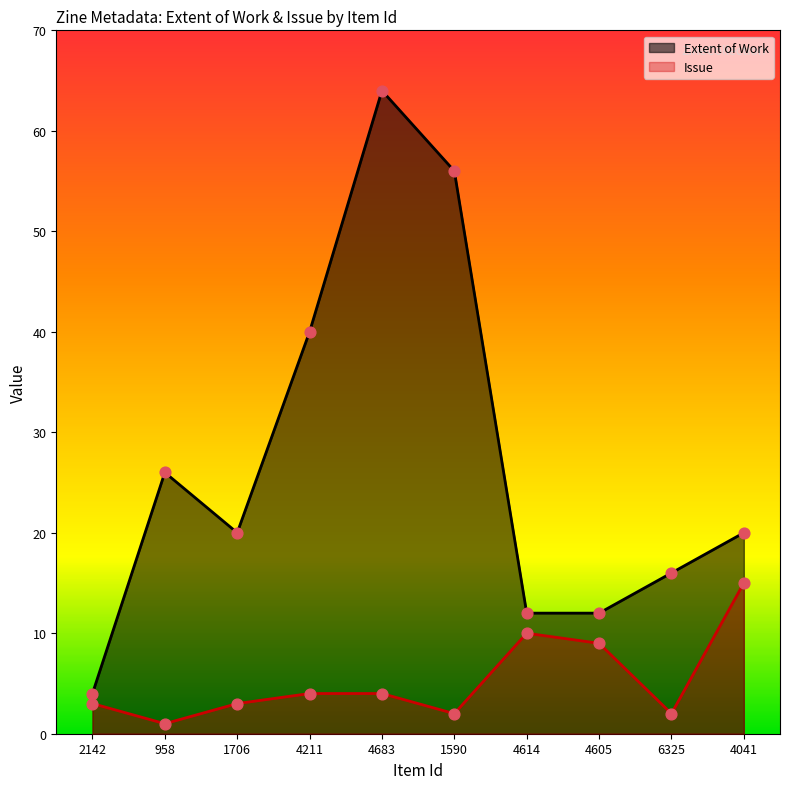

What are all the series names shown in the legend?

Extent of Work, Issue